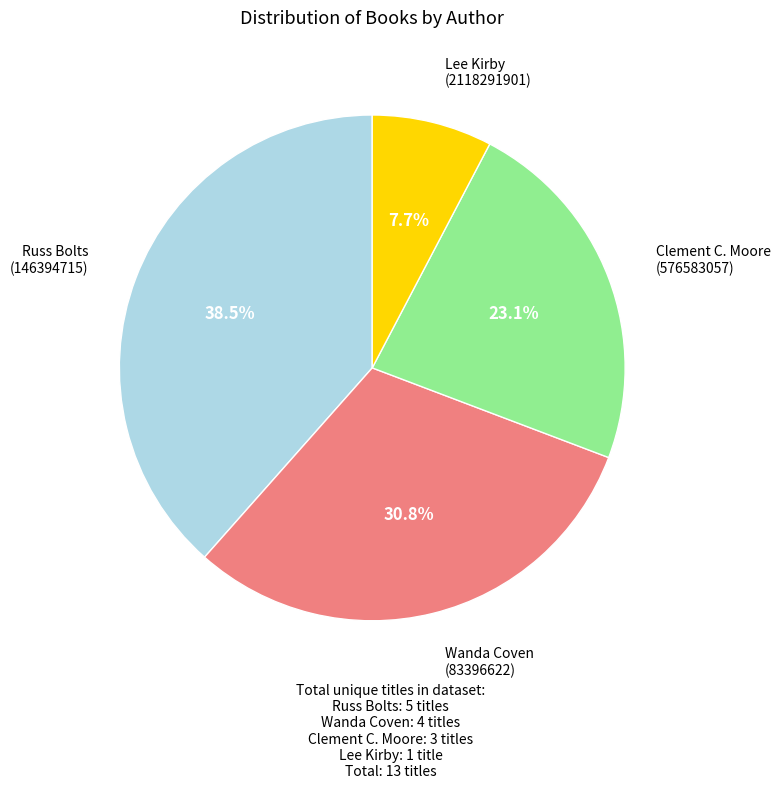

Is there any slice that represents more than half of the pie?

No